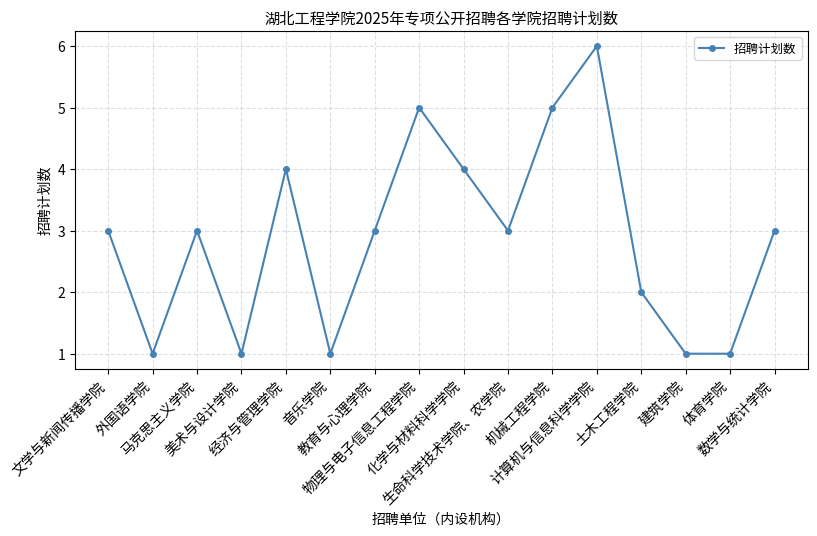

What is the sum of the values at 经济与管理学院 and 土木工程学院?

6